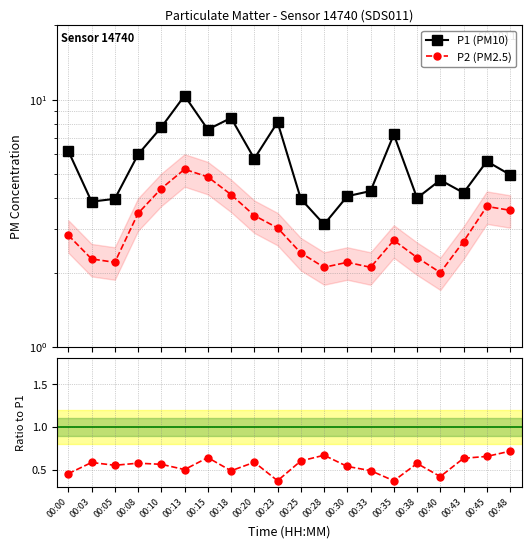

What is the highest value of the P1 (PM10) series?

10.4